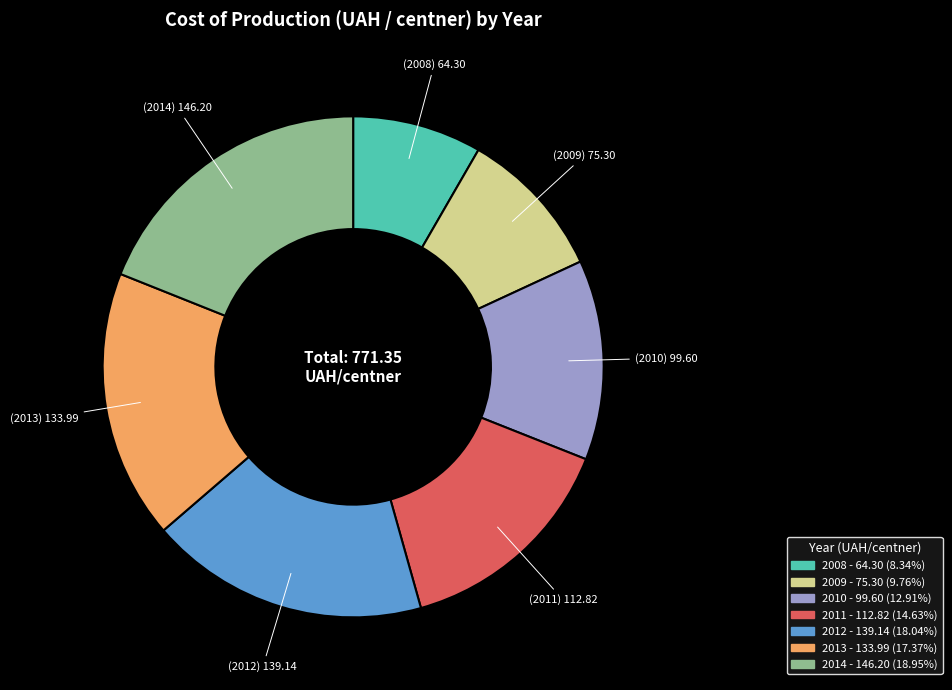

Between 2010 and 2008, which is larger?

2010